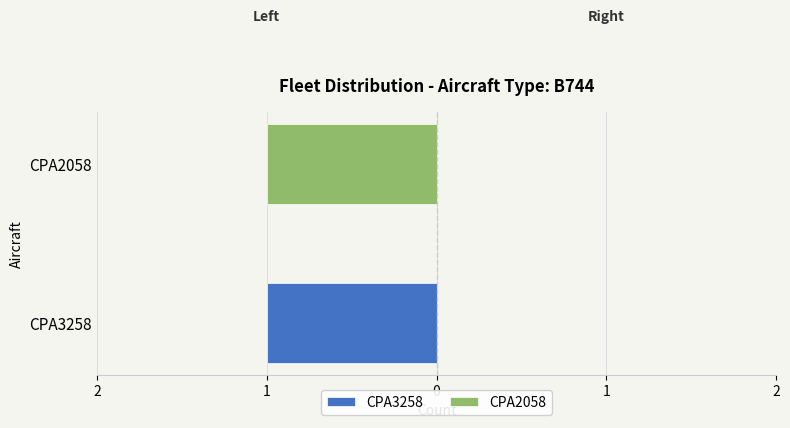

The value of CPA2058 at 1 is 0. True or false?

False